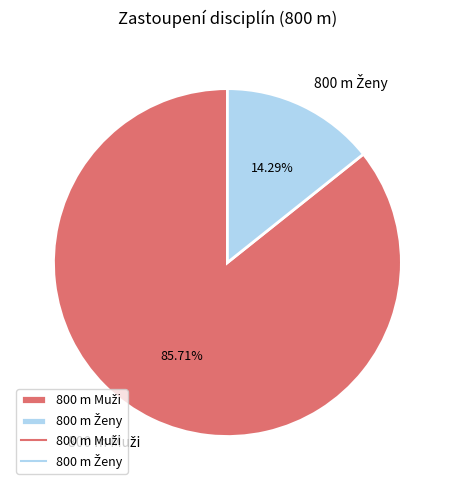

Is there a majority slice in this chart?

Yes